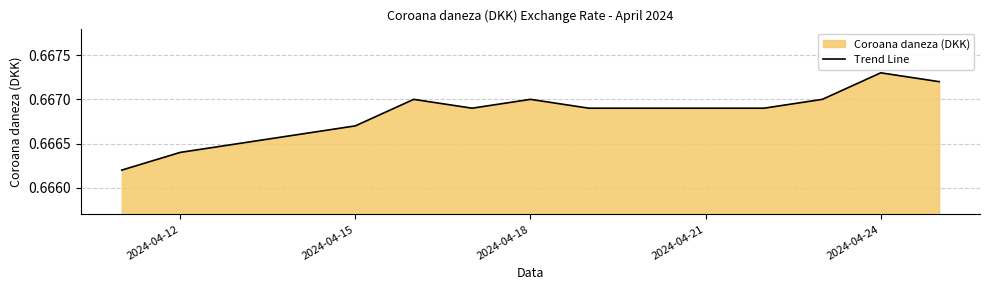

Does the chart have visible grid lines?

Yes